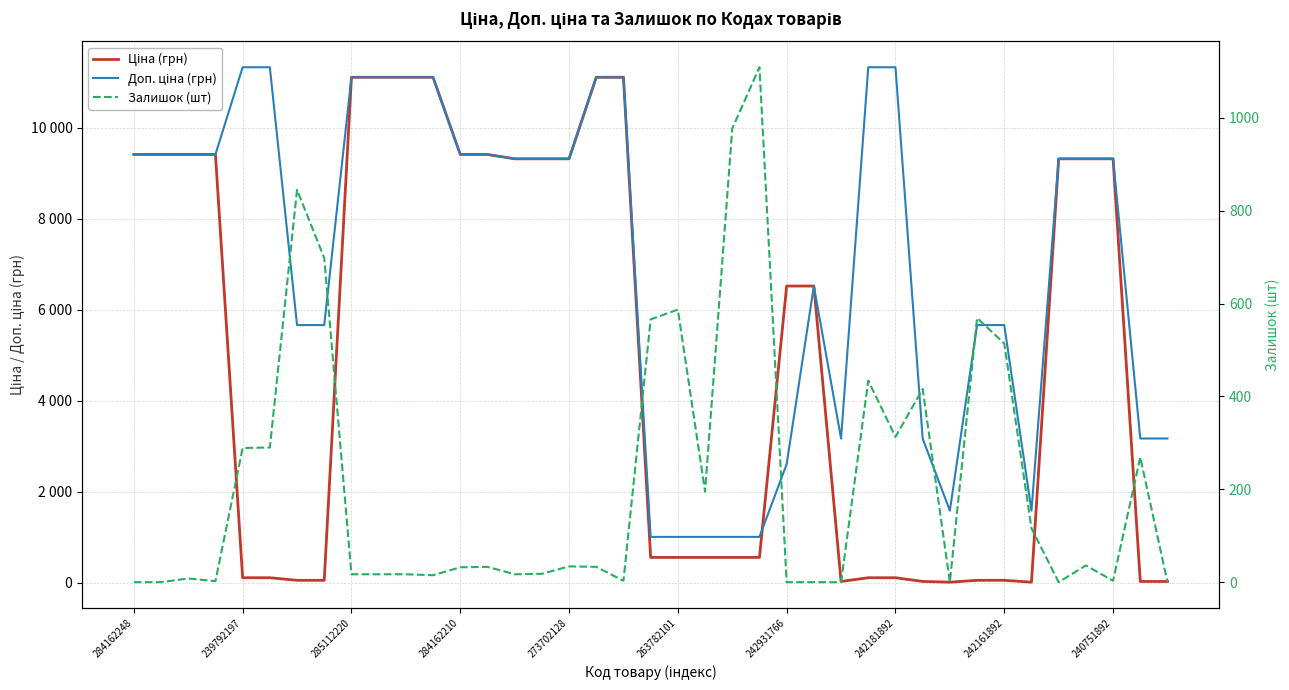

Which series changed the most between 284162248 and 239792197?

Ціна (грн)